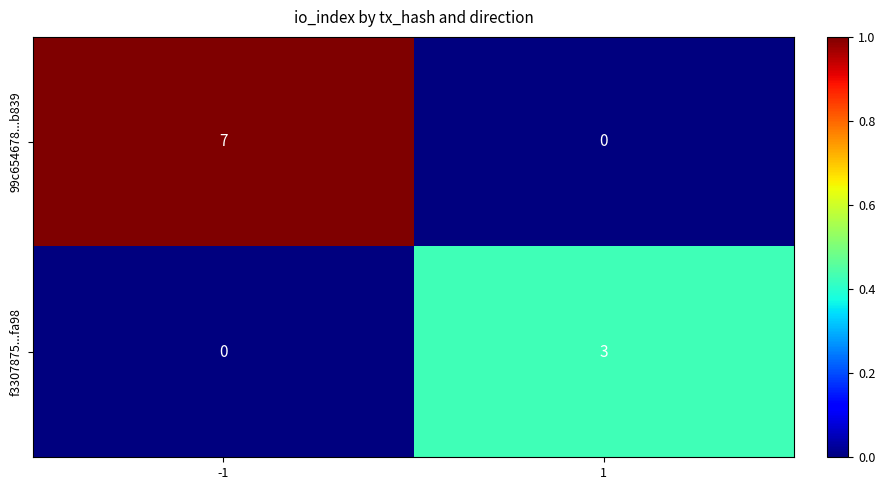

List the series in order of their overall mean, lowest first.

f3307875...fa98, 99c654678...b839